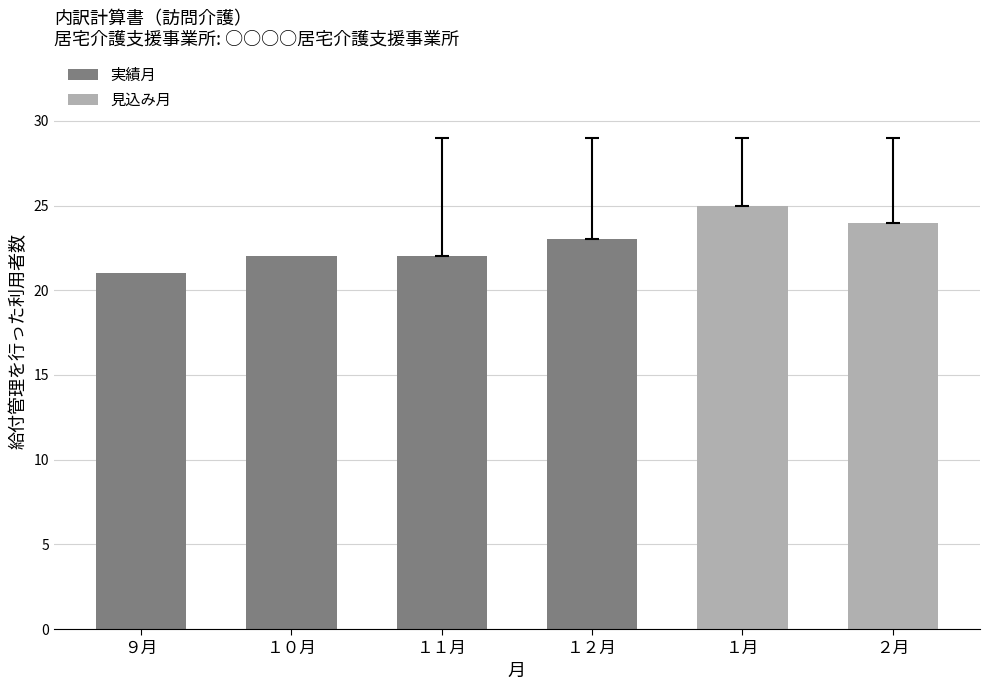

What is the label of the 1st bar from the left?

９月